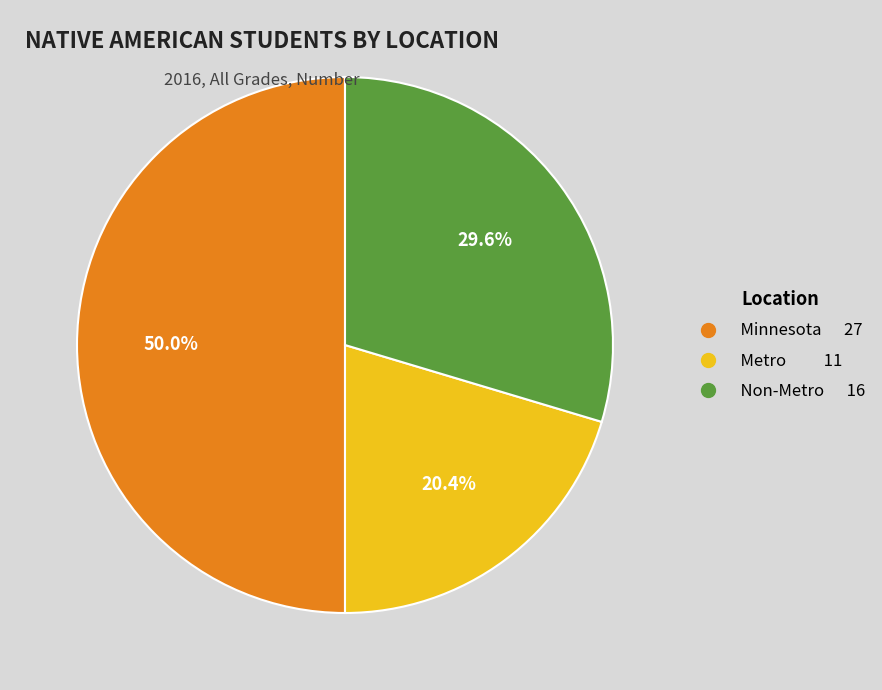

Count the number of slices in the pie.

3